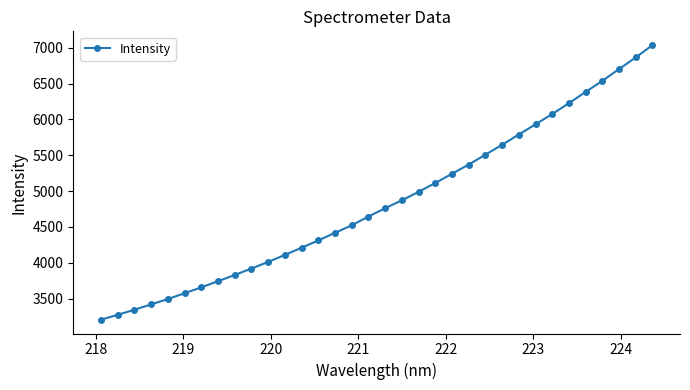

What is the average value?

4845.7